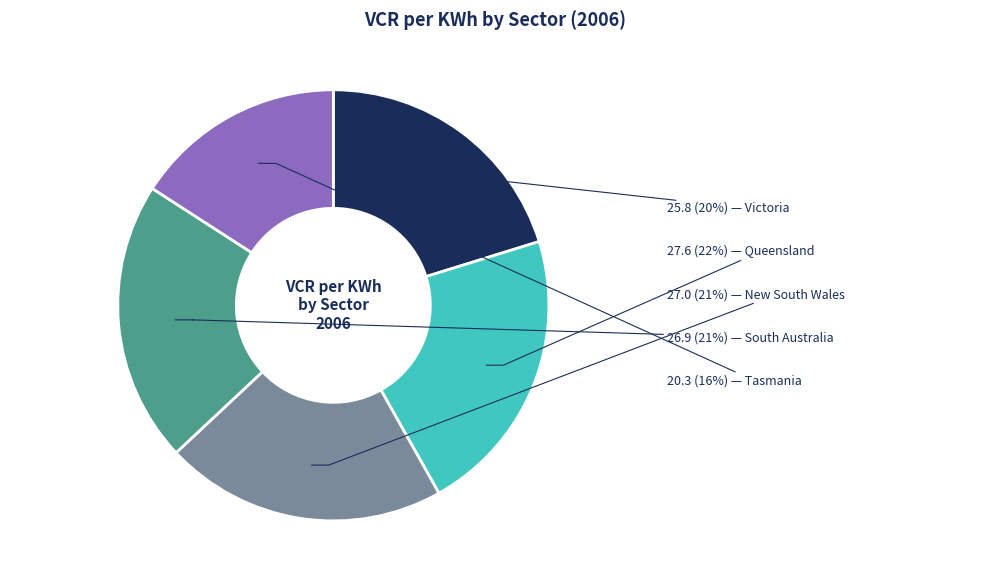

How many slices are in this pie chart?

5